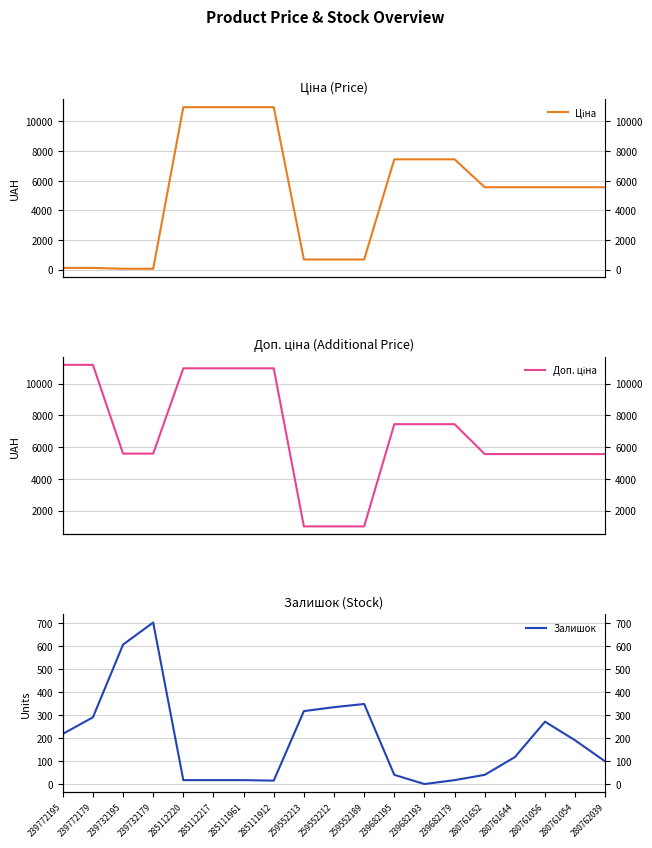

Reading right to left, what are all the values shown in this chart?

Ціна: 5560.3	5560.3	5560.3	5560.3	5560.3	7444.6	7444.6	7444.6	679.8	679.8	679.8	10964.4	10964.4	10964.4	10964.4	55.9	55.9	111.8	111.8
Доп. ціна: 5560.3	5560.3	5560.3	5560.3	5560.3	7444.6	7444.6	7444.6	1004.1	1004.1	1004.1	10964.4	10964.4	10964.4	10964.4	5591.0	5591.0	11182.0	11182.0
Залишок: 98.0	190.0	271.0	117.0	40.0	17.0	0.0	40.0	348.0	334.0	317.0	15.0	17.0	17.0	17.0	702.0	606.0	290.0	218.0